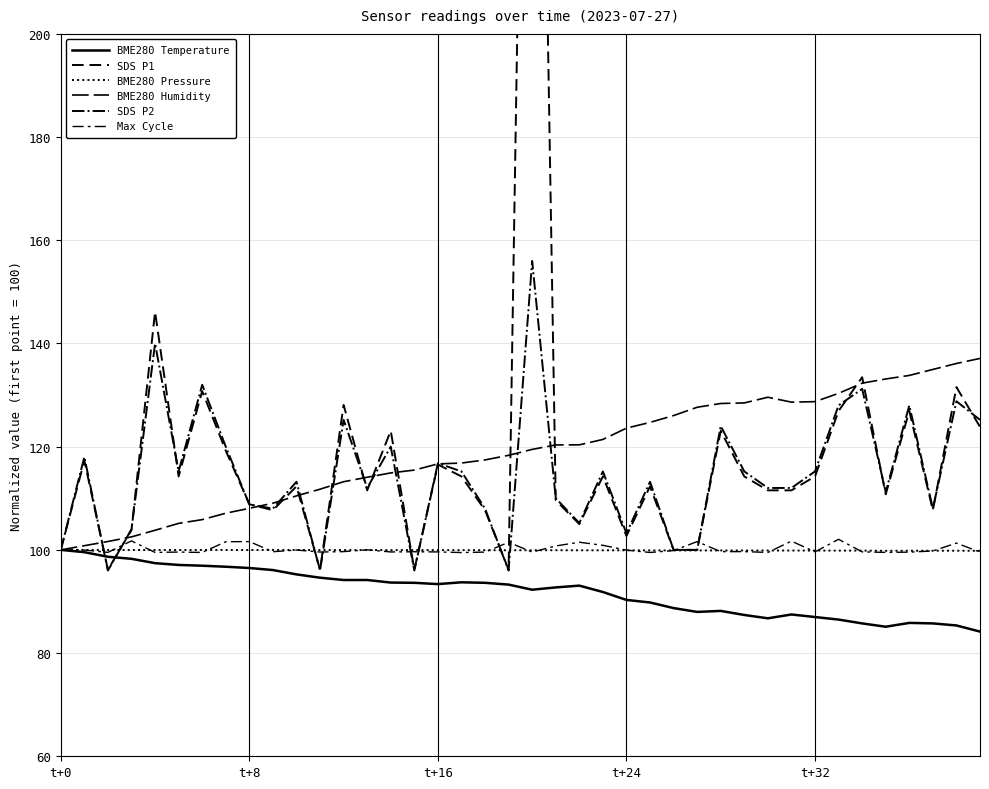

What is the difference between the second highest and minimum values in the Max Cycle series?

2.3